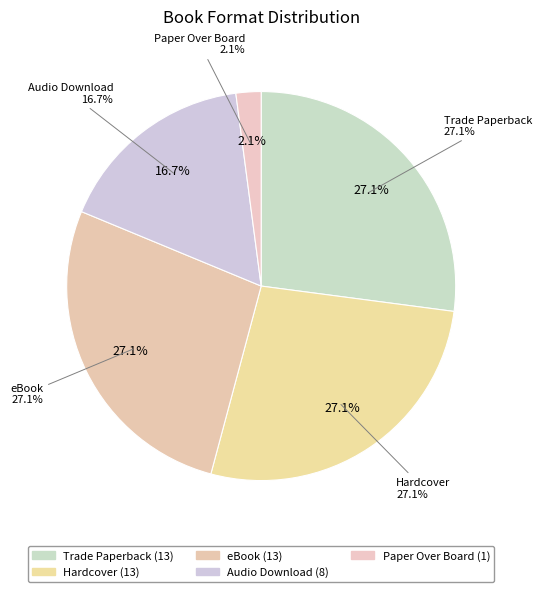

What percentage is the eBook slice, to the nearest percent?

27%